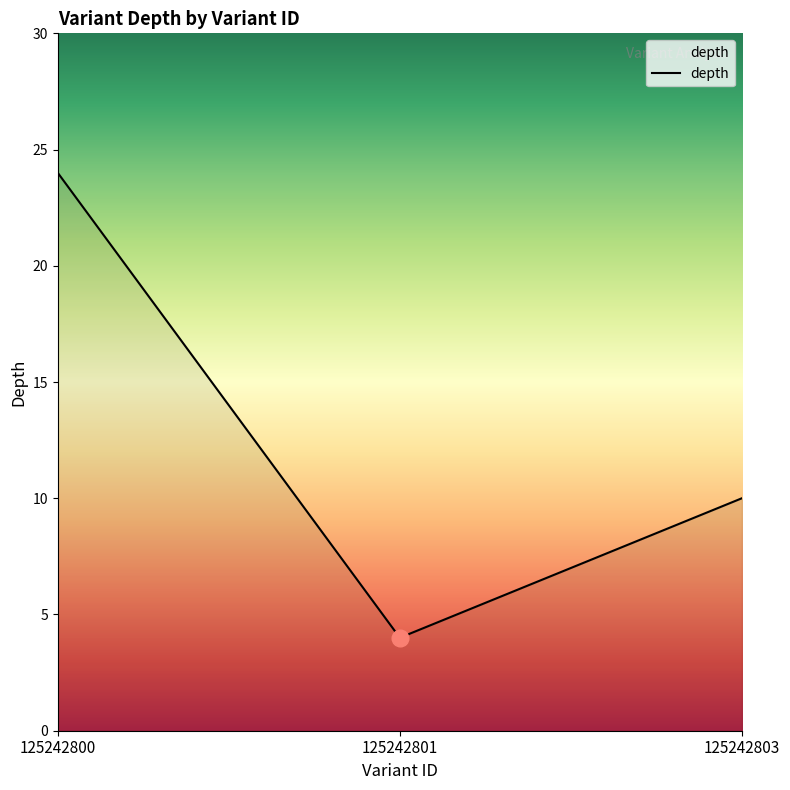

List the labels in order of value, smallest first.

125242801, 125242803, 125242800